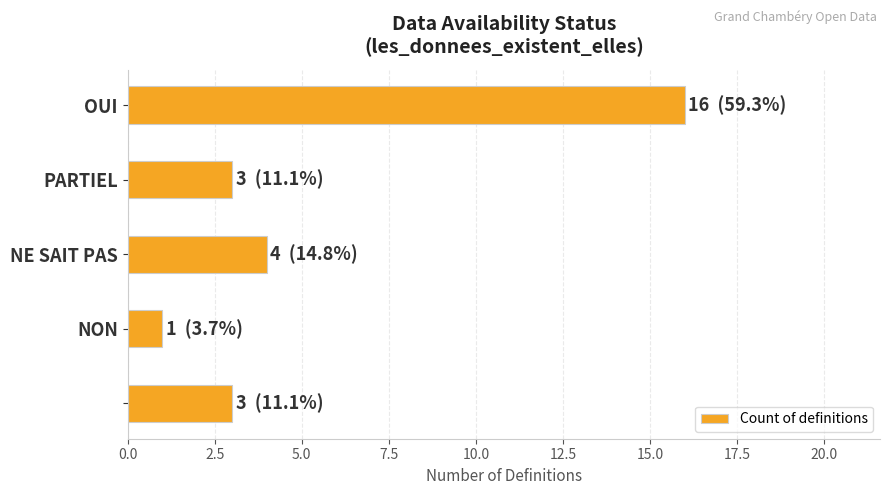

What is the minimum value shown in the chart?

1